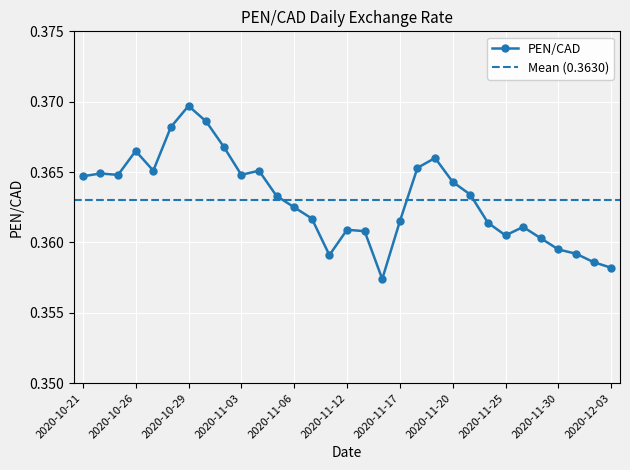

At which category does the data reach its first local peak?

2020-10-22